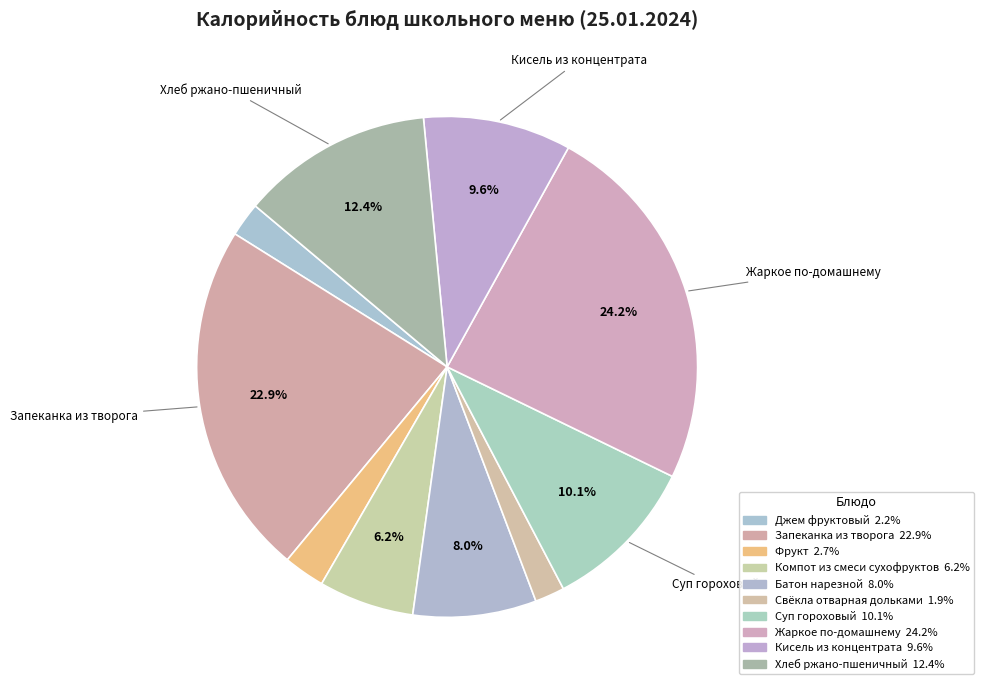

Rank the categories by value from highest to lowest.

Жаркое по-домашнему, Запеканка из творога, Хлеб ржано-пшеничный, Суп гороховый, Кисель из концентрата, Батон нарезной, Компот из смеси сухофруктов, Фрукт, Джем фруктовый, Свёкла отварная дольками